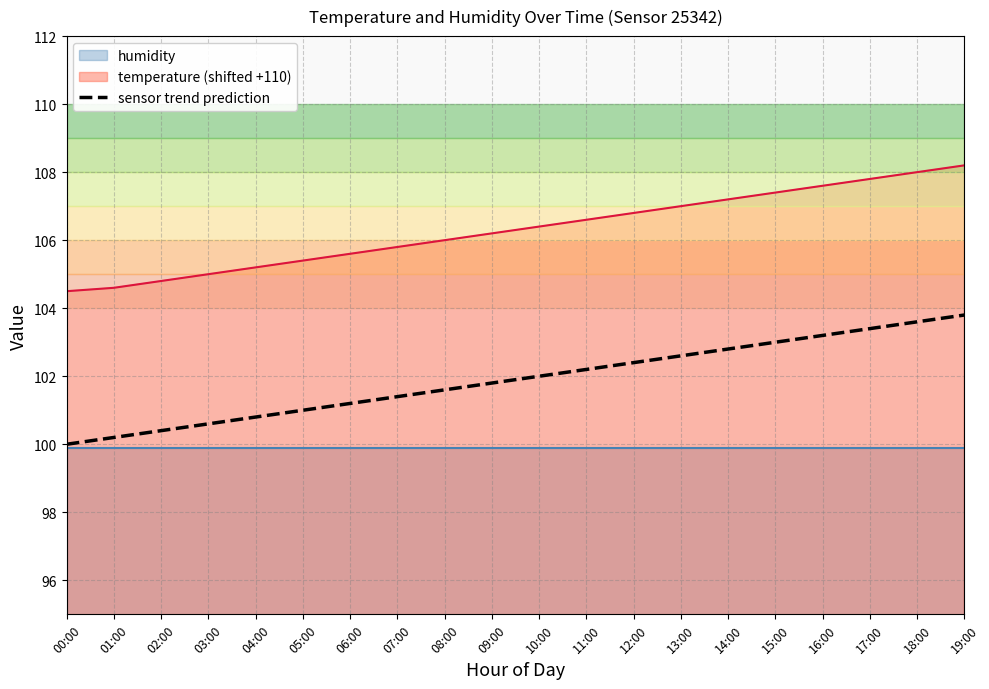

What is the highest value of the temperature (shifted +110) series?

108.2